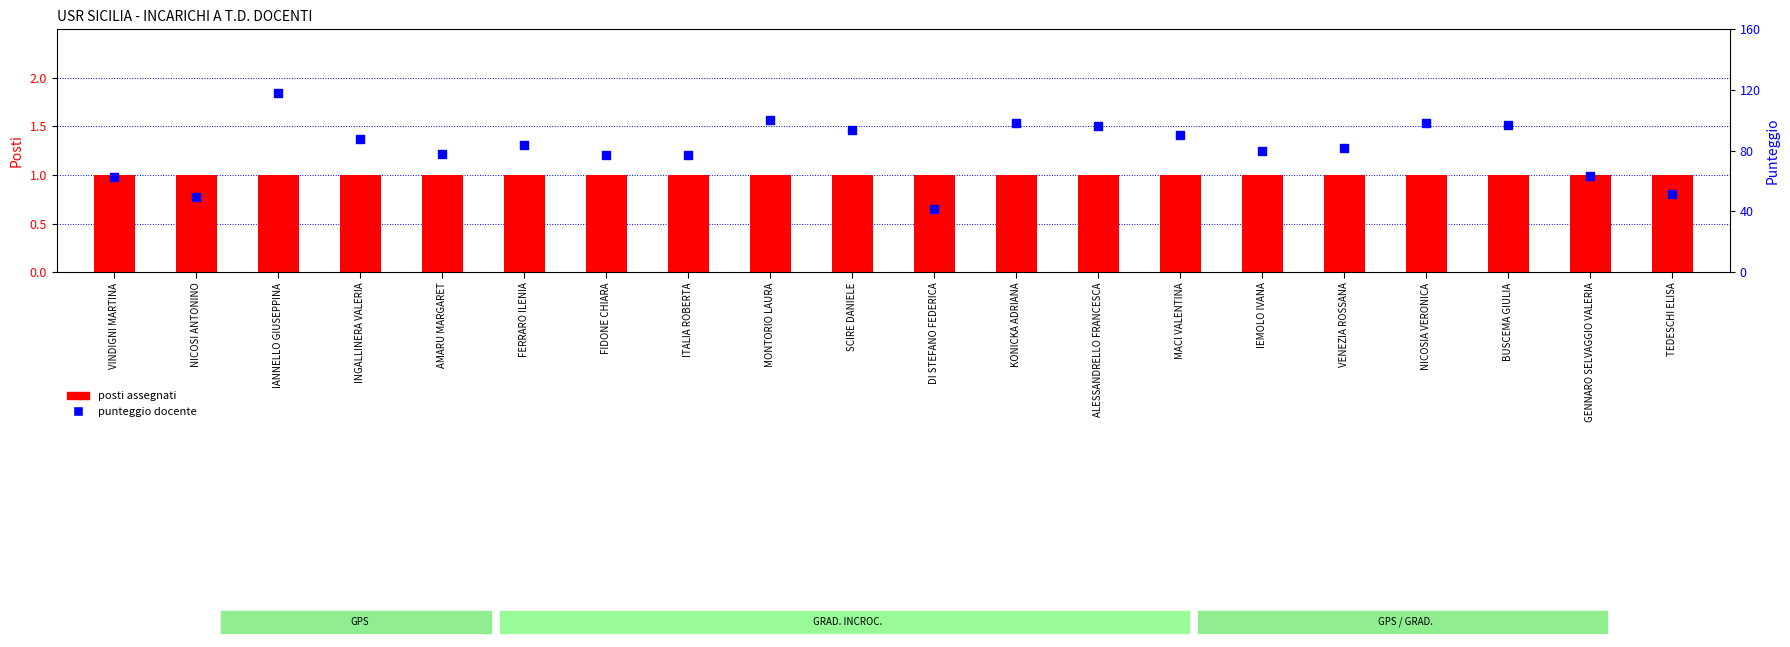

What are all the series names shown in the legend?

posti assegnati, punteggio